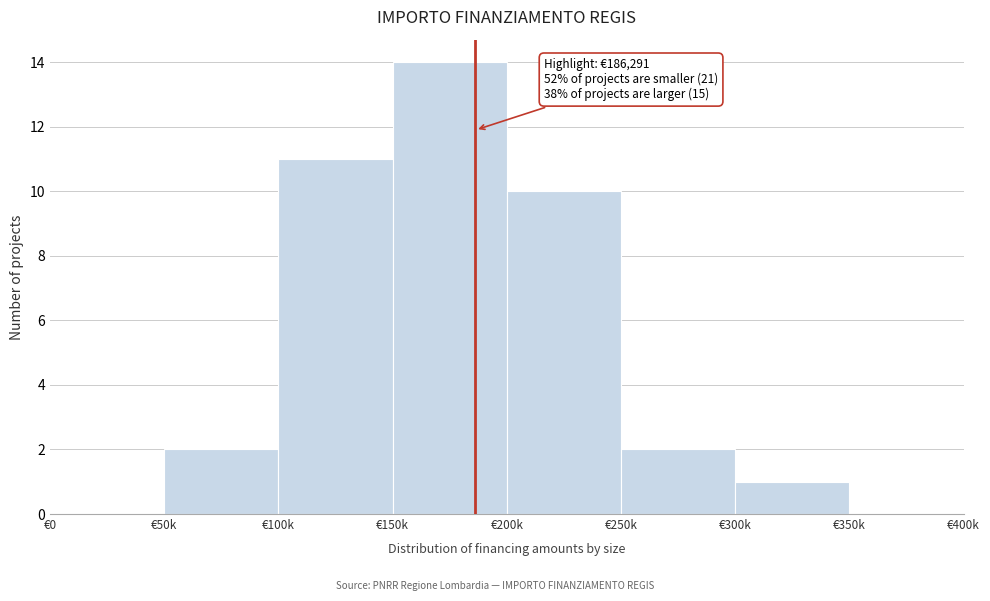

Reading left to right, extract all data points from this chart.

€0=0	€50k=2	€100k=11	€150k=14	€200k=10	€250k=2	€300k=1	€350k=0